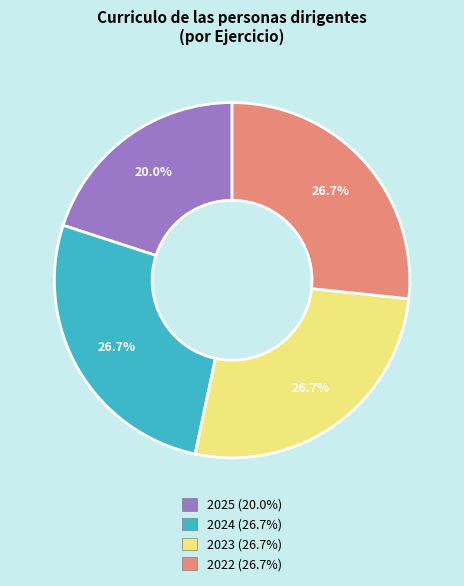

Is there any slice that represents more than half of the pie?

No